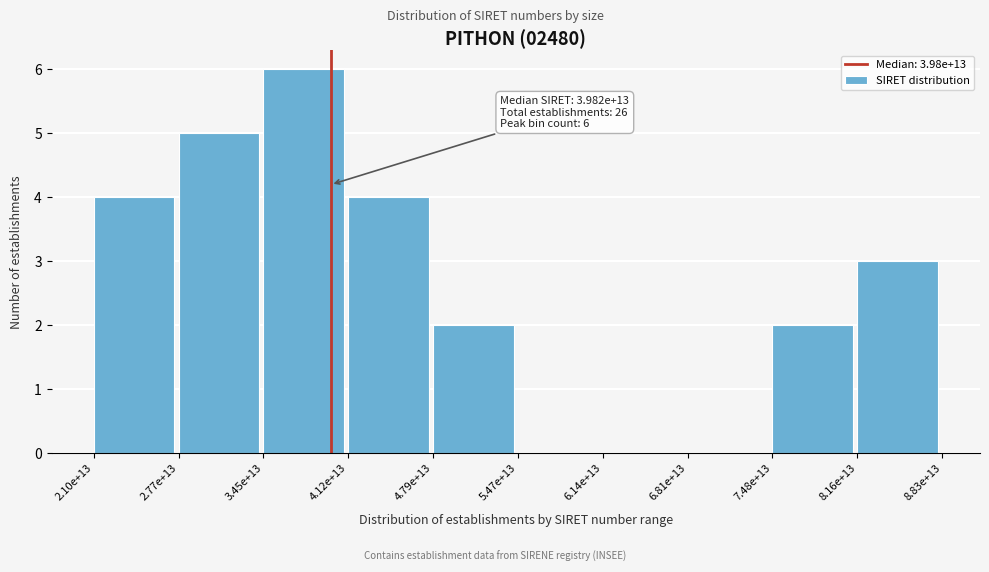

Reading left to right, extract all data points from this chart.

2.10e+13=4	2.77e+13=5	3.45e+13=6	4.12e+13=4	4.79e+13=2	5.47e+13=0	6.14e+13=0	6.81e+13=0	7.48e+13=2	8.16e+13=3